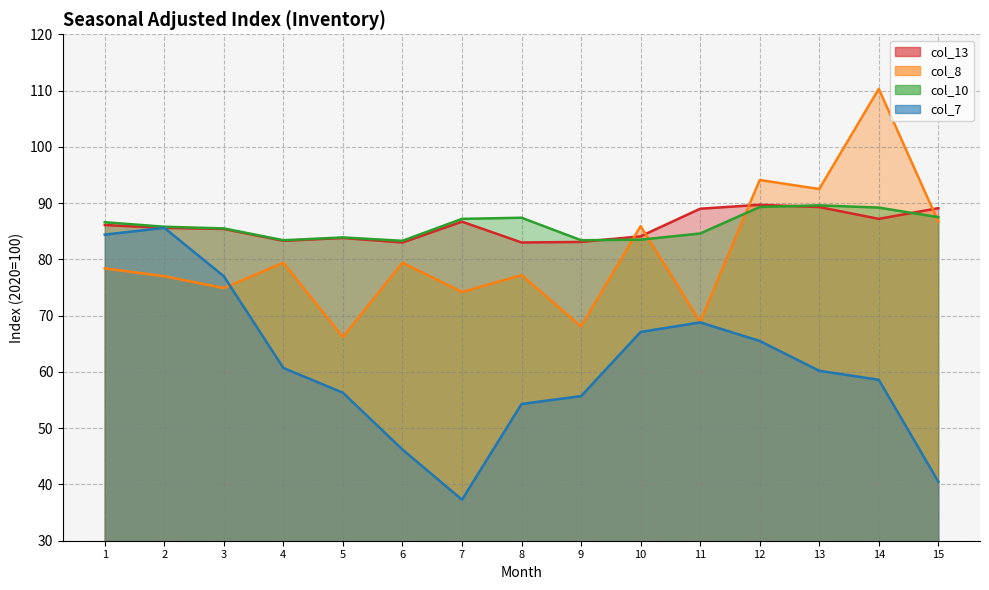

Which series has the largest total across all categories?

col_10